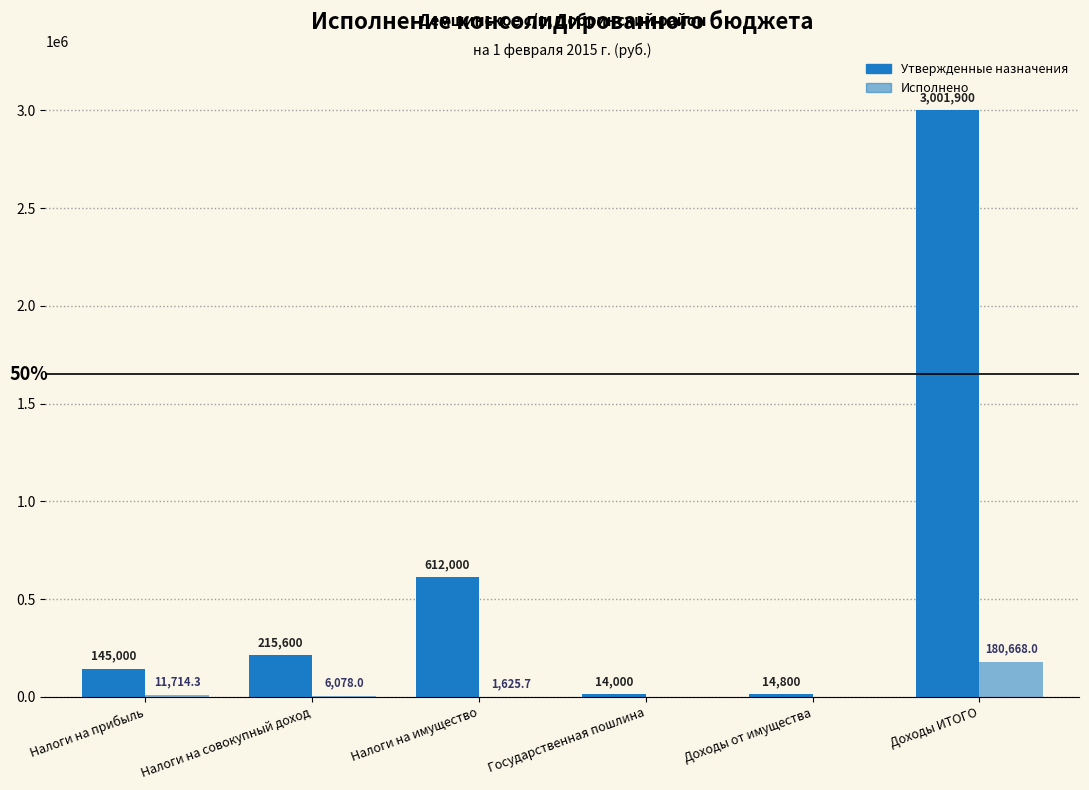

The Утвержденные назначения series shows 101715.9 at Налоги на совокупный доход. True or false?

False